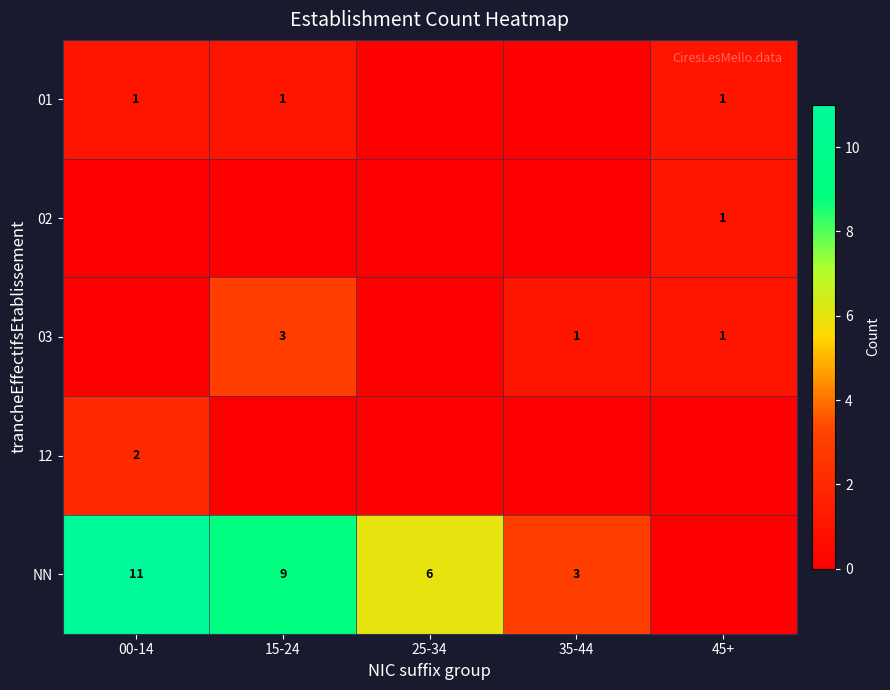

Count the number of categories in the chart.

5